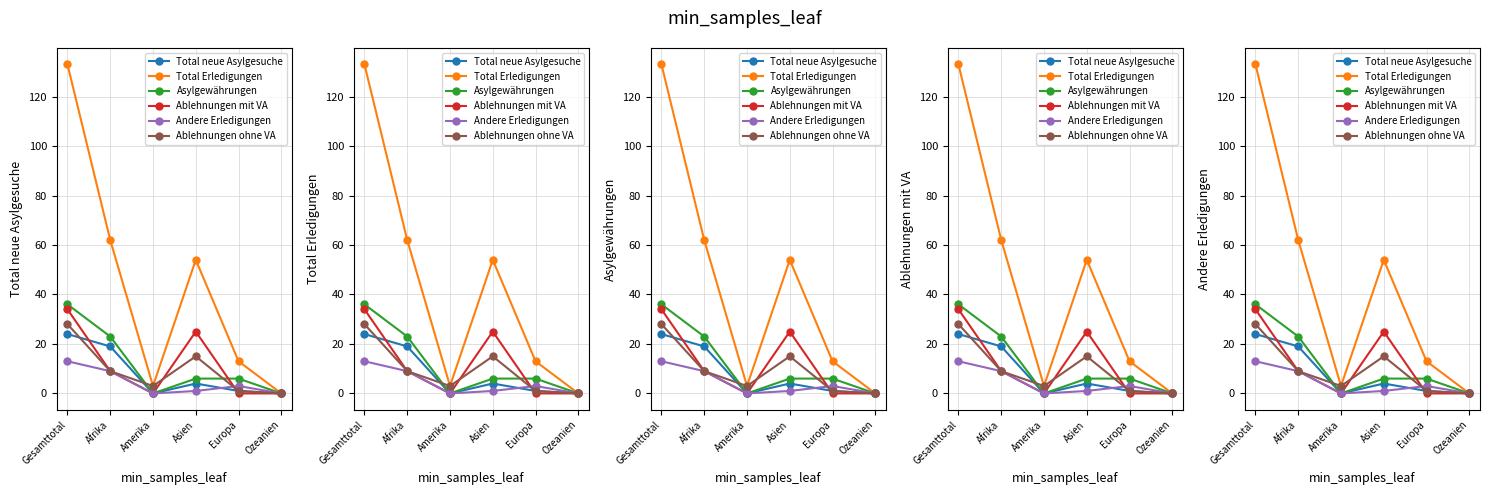

What is the average value of the Total Erledigungen series?

44